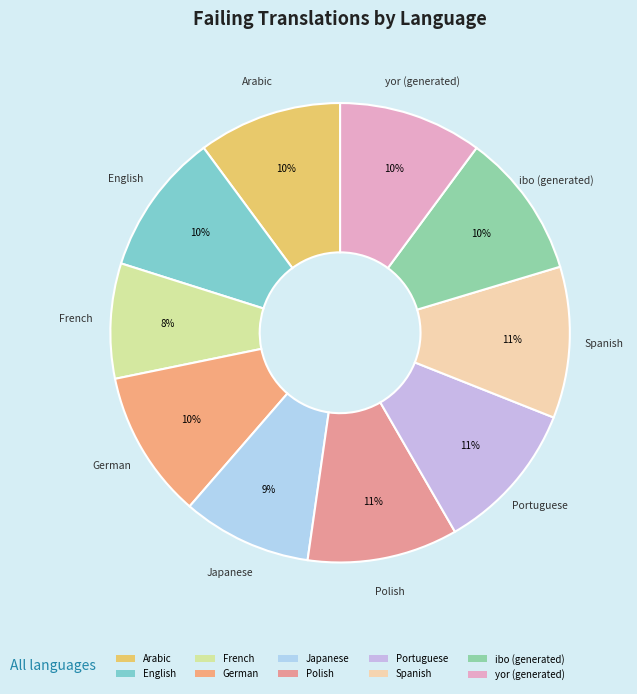

The French slice represents 8% of the pie. True or false?

True